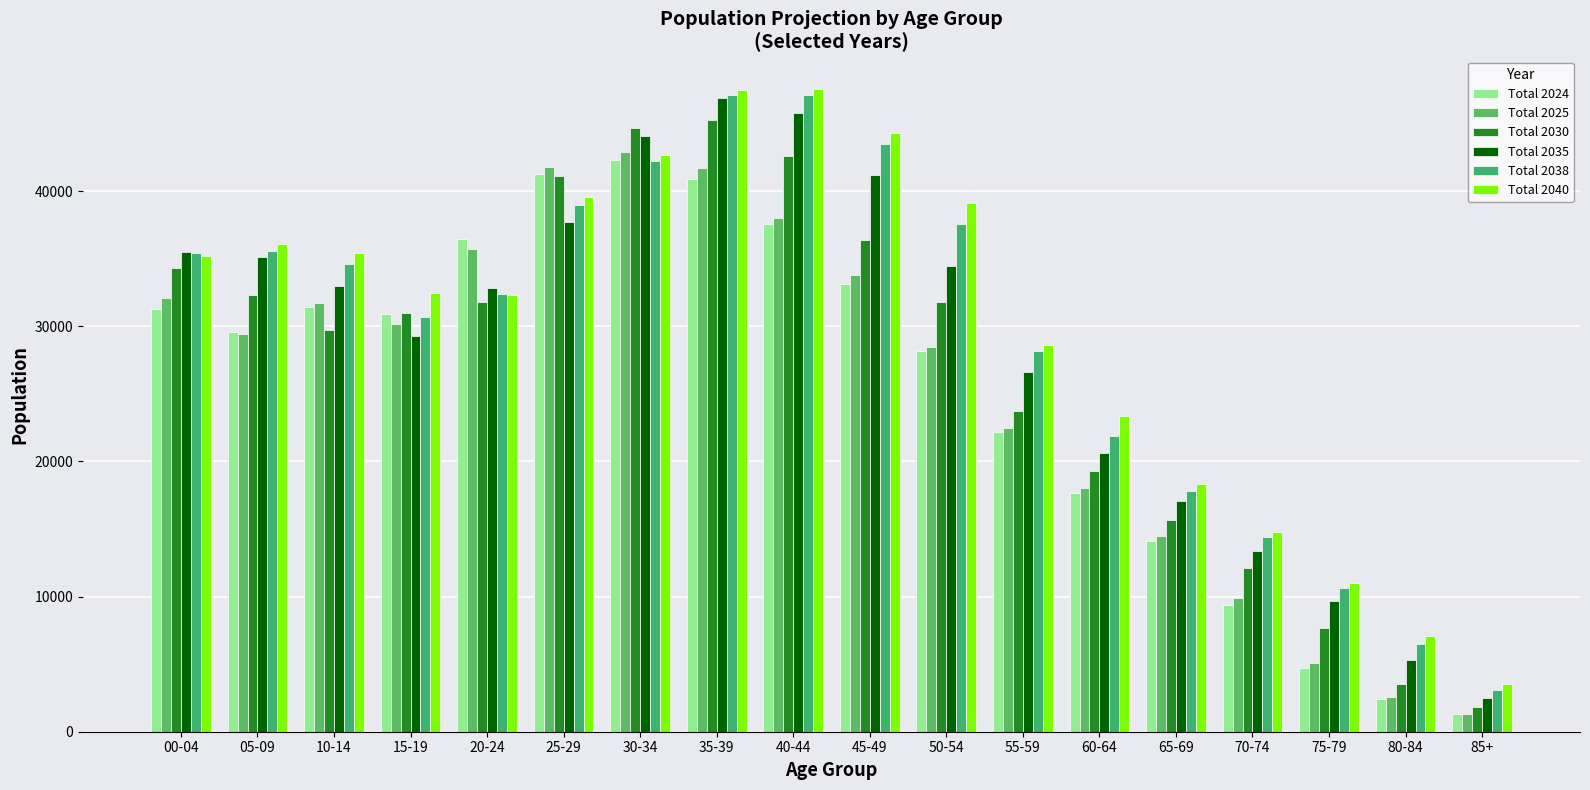

Which series has the largest range (max minus min)?

Total 2035